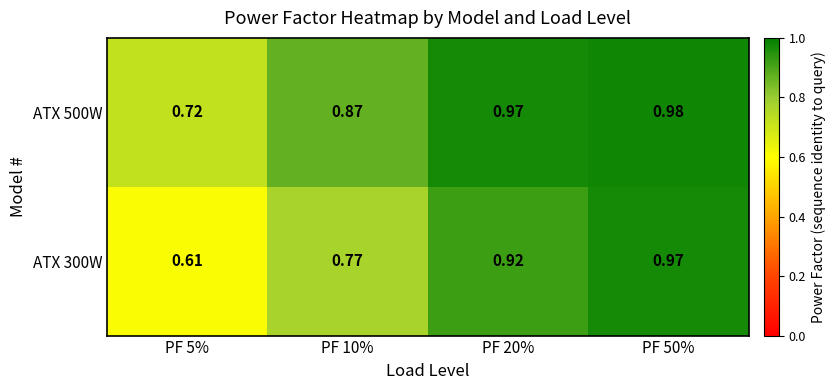

Is the value of ATX 500W at PF 10% greater than the value of ATX 300W at PF 5%?

Yes